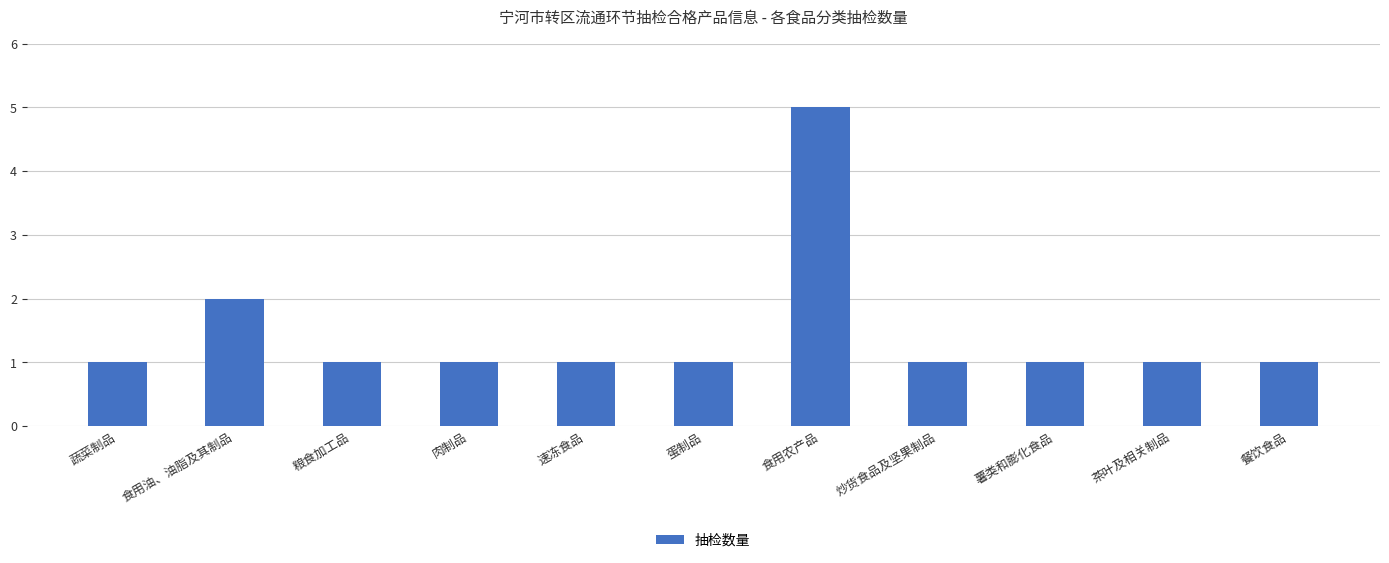

What is the label of the 8th bar from the right?

肉制品